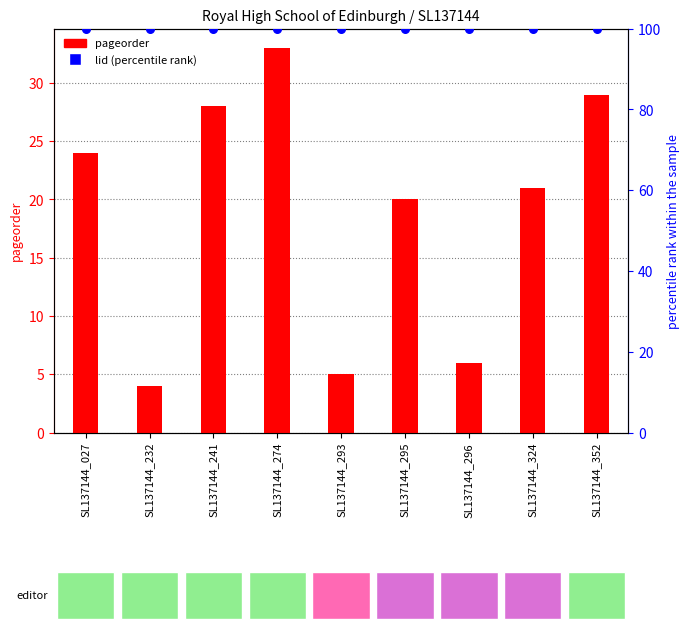

Which series has the largest total across all categories?

lid (percentile rank)